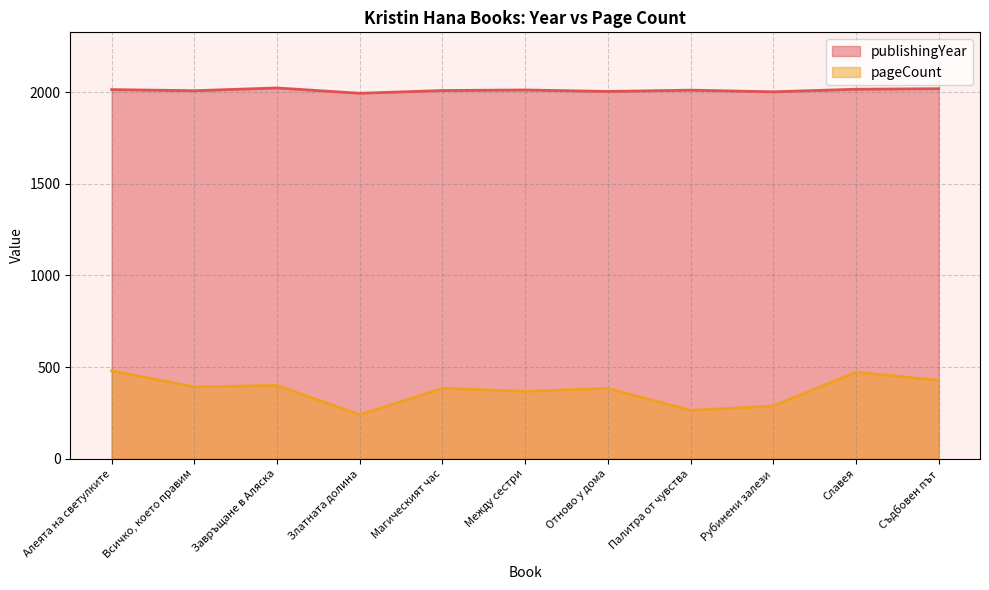

Where is the first local maximum for pageCount?

Завръщане в Аляска